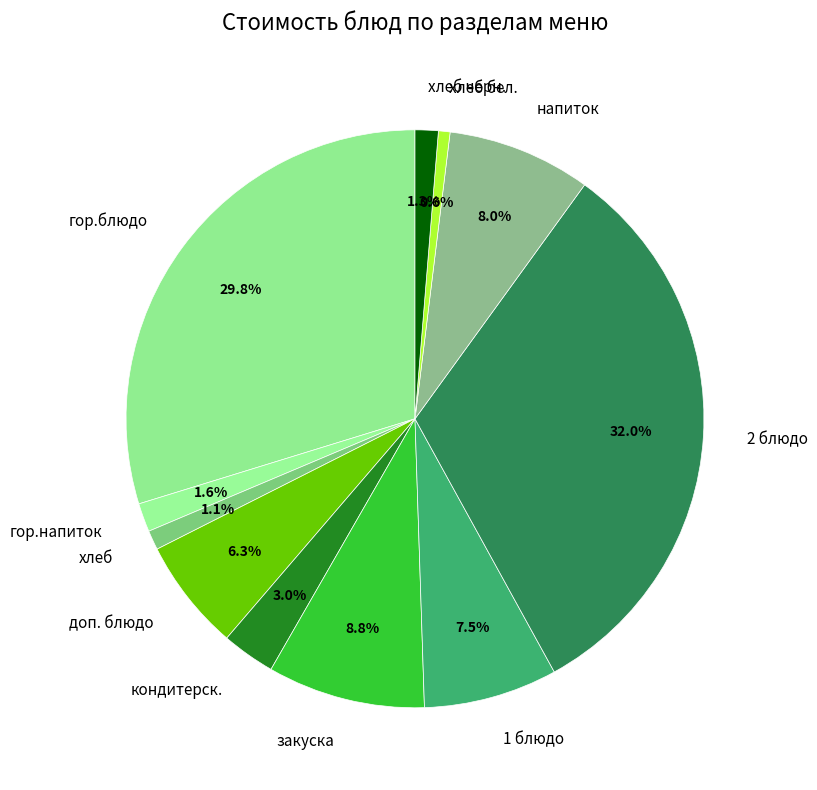

How many slices are in this pie chart?

11